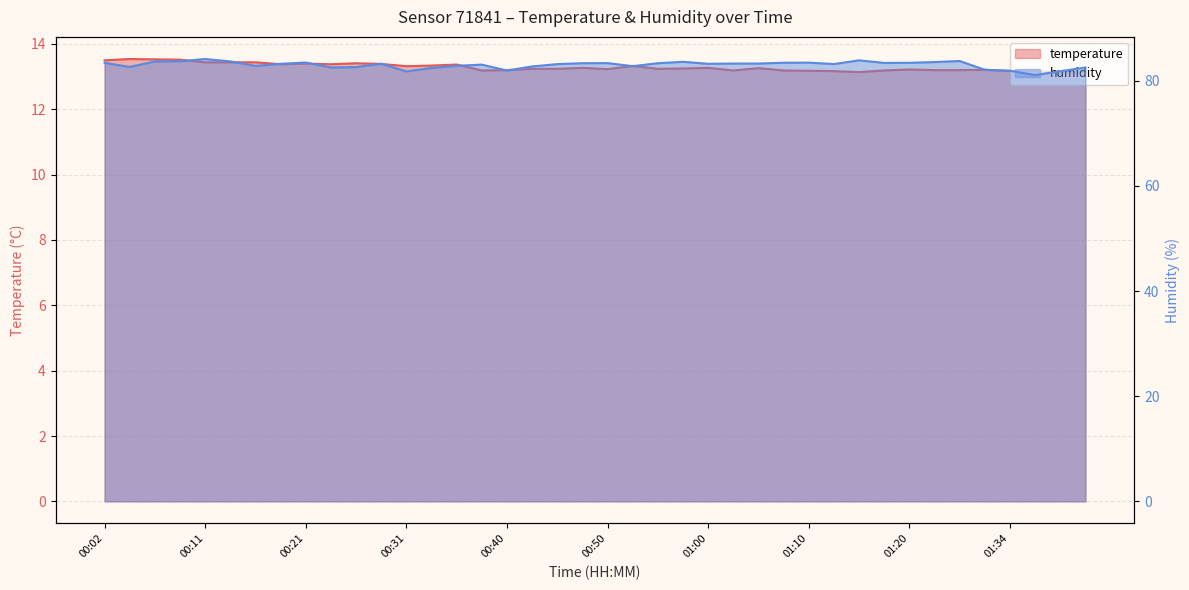

In humidity, how many points are higher than both neighbors (excluding endpoints)?

9